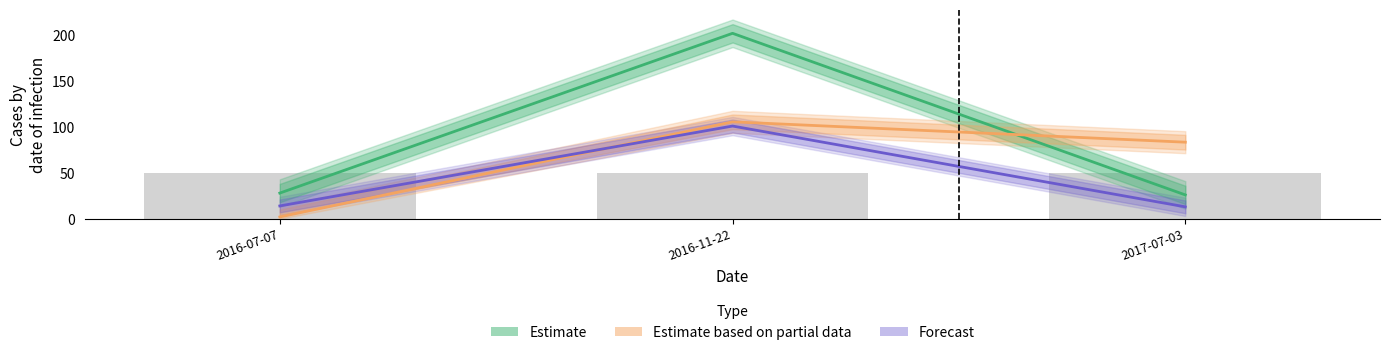

What is the minimum value shown in the chart?

2.0